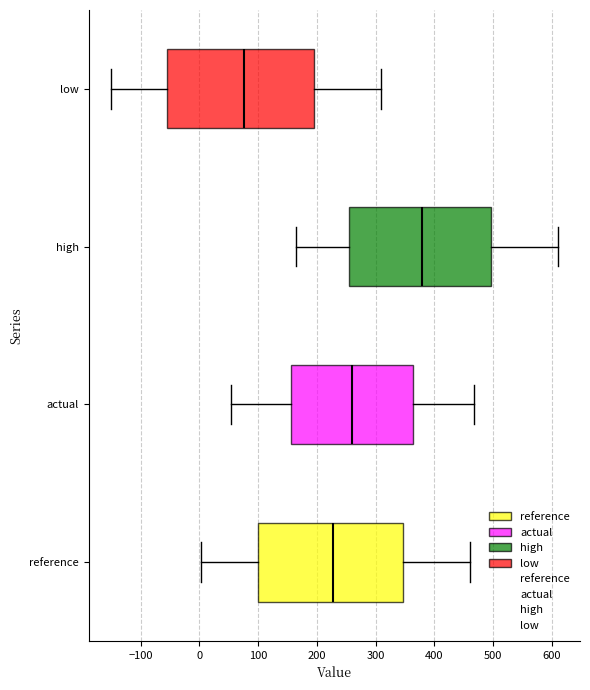

Reading bottom to top, transcribe this box plot: for each box, give where its median line is, the range the box spans, and where its two whiskers end, as read against the x-axis. The values are not printed on the chart, so give them approximately, as read against the axis.

reference: median 230, box 100 to 350, whiskers 0 to 460
actual: median 260, box 160 to 360, whiskers 50 to 470
high: median 380, box 250 to 500, whiskers 160 to 610
low: median 80, box -50 to 200, whiskers -150 to 310